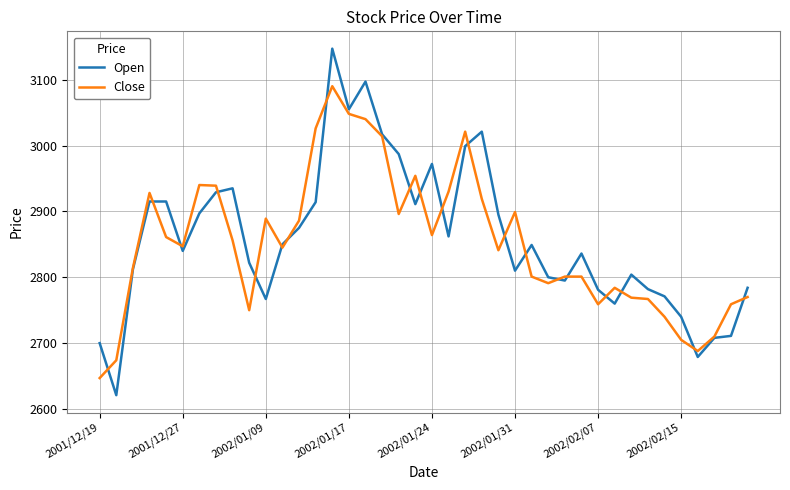

True or false: Open and Close intersect in this chart.

True